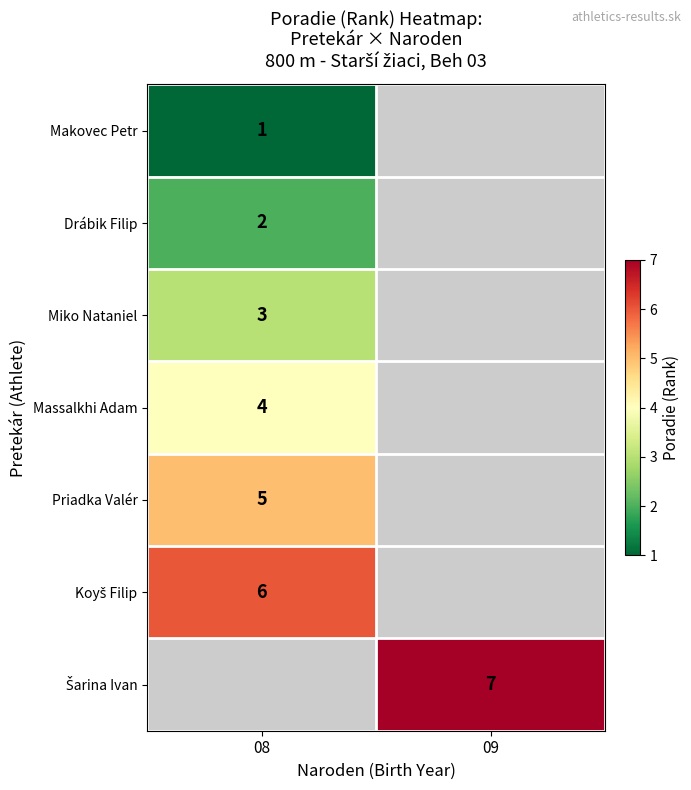

True or false: Massalkhi Adam has a value of 2 at 08.

False